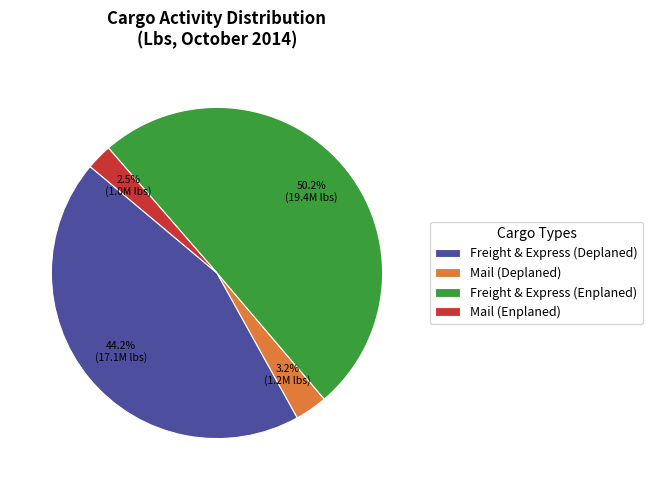

Between Mail (Enplaned) and Freight & Express (Deplaned), which is larger?

Freight & Express (Deplaned)